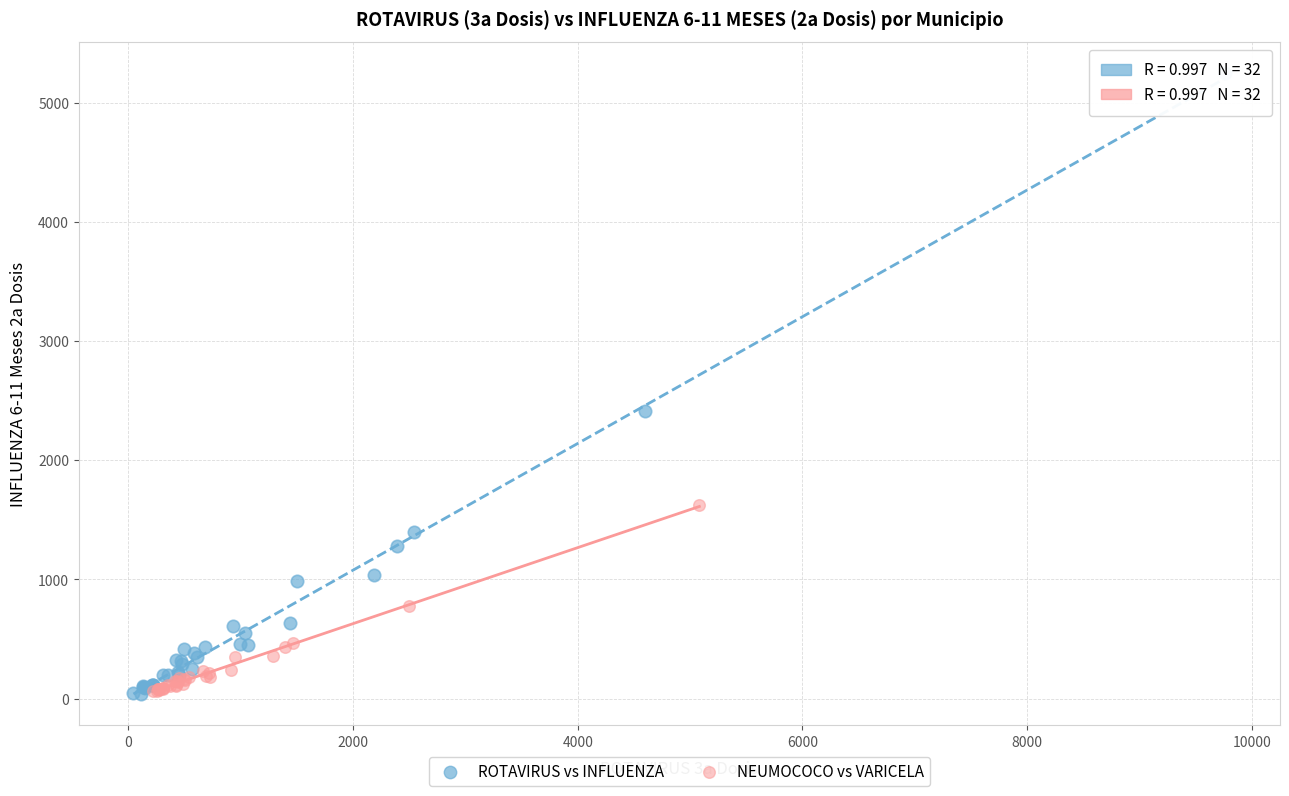

Which series has the widest spread of Y values?

ROTAVIRUS vs INFLUENZA